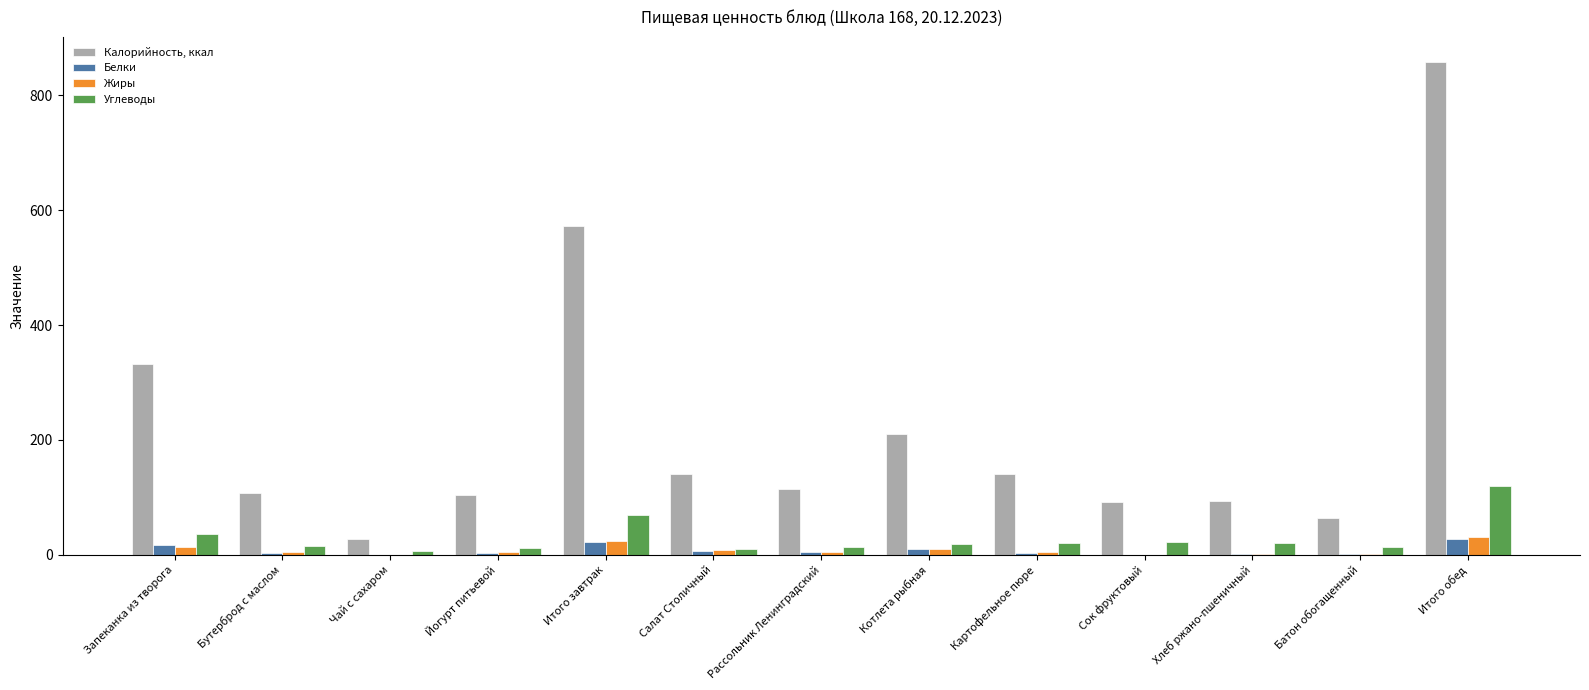

The Углеводы series shows 35.7 at Запеканка из творога. True or false?

True